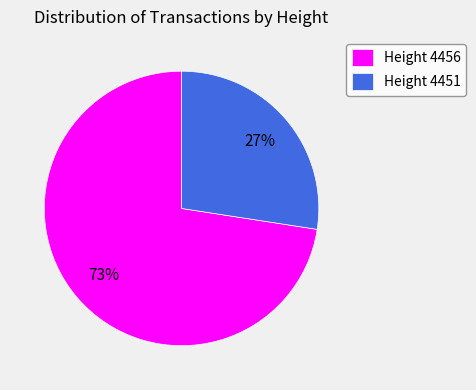

Which category has the smallest portion of the pie?

Height 4451